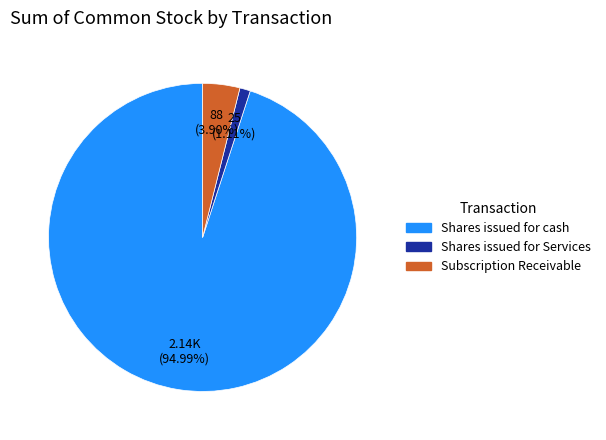

Is there a majority slice in this chart?

Yes